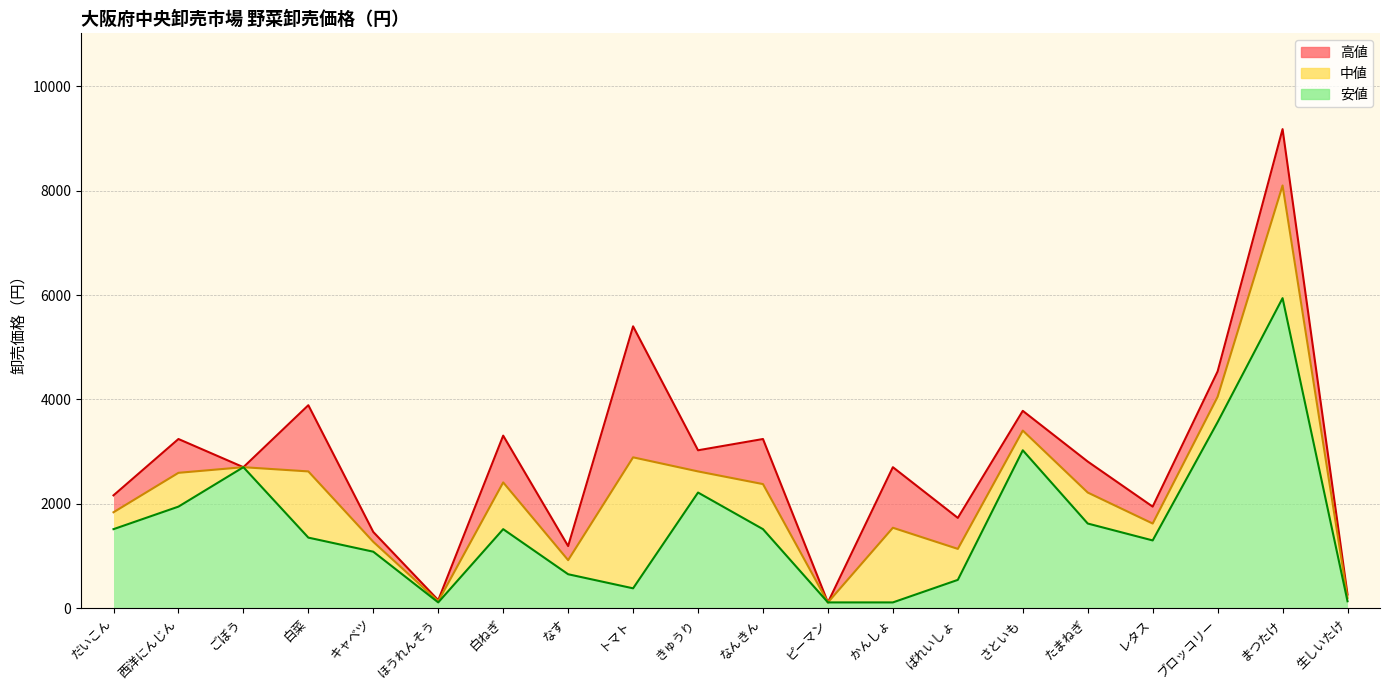

At which category is the sum across all series the highest?

まつたけ